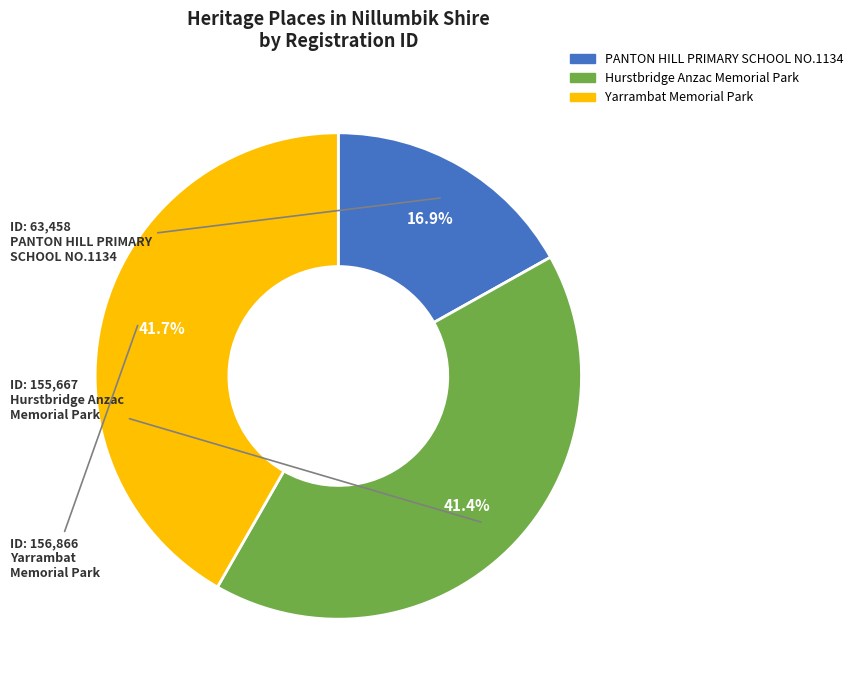

Which slice is the smallest?

PANTON HILL PRIMARY SCHOOL NO.1134